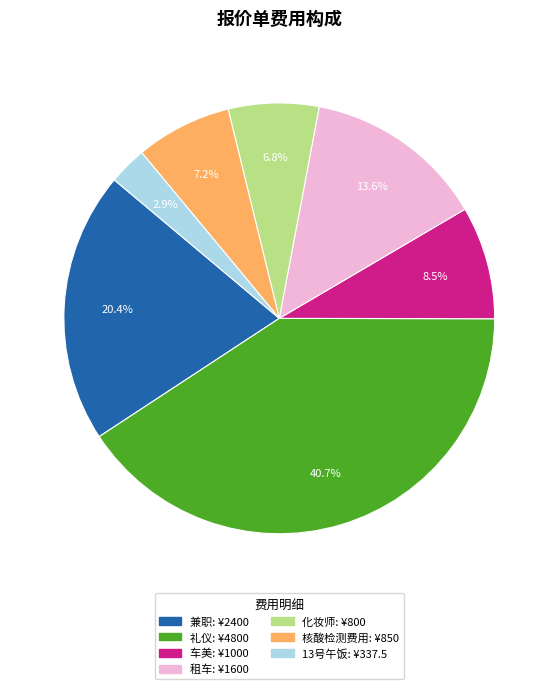

Which has a higher value, 核酸检测费用 or 兼职?

兼职